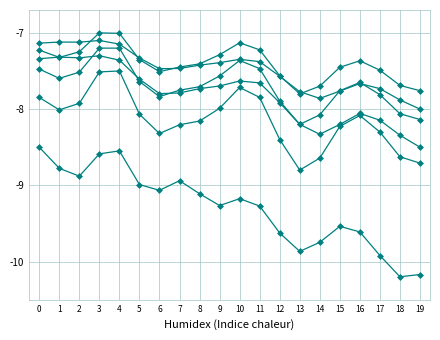

How many series are shown in this chart?

6